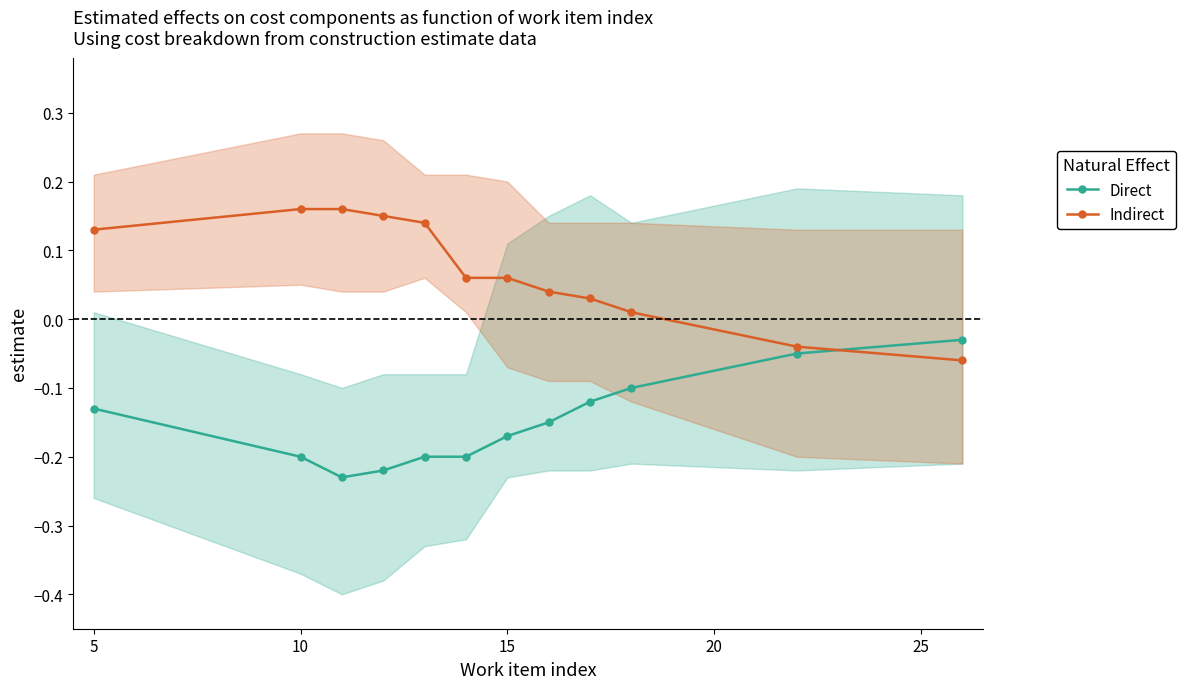

What is the difference between the second highest and second lowest values in the Indirect series?

0.2